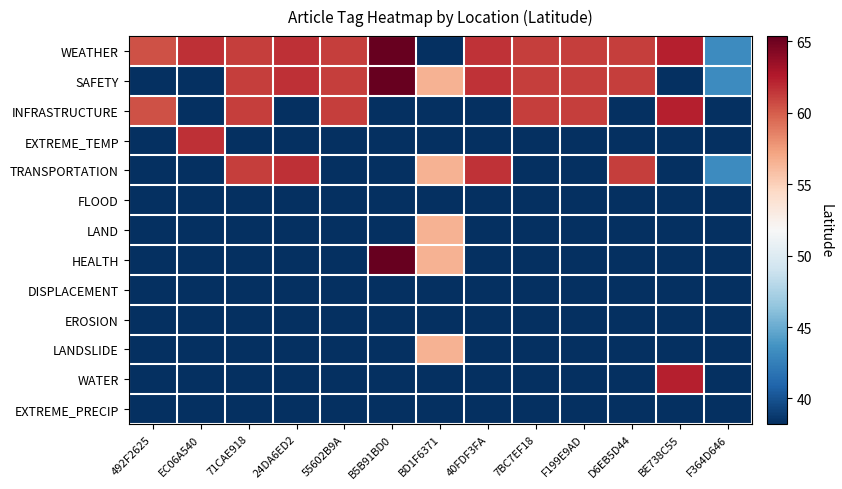

At 492F2625, list the series in order from smallest to largest.

SAFETY, EXTREME_TEMP, TRANSPORTATION, FLOOD, LAND, HEALTH, DISPLACEMENT, EROSION, LANDSLIDE, WATER, EXTREME_PRECIP, WEATHER, INFRASTRUCTURE